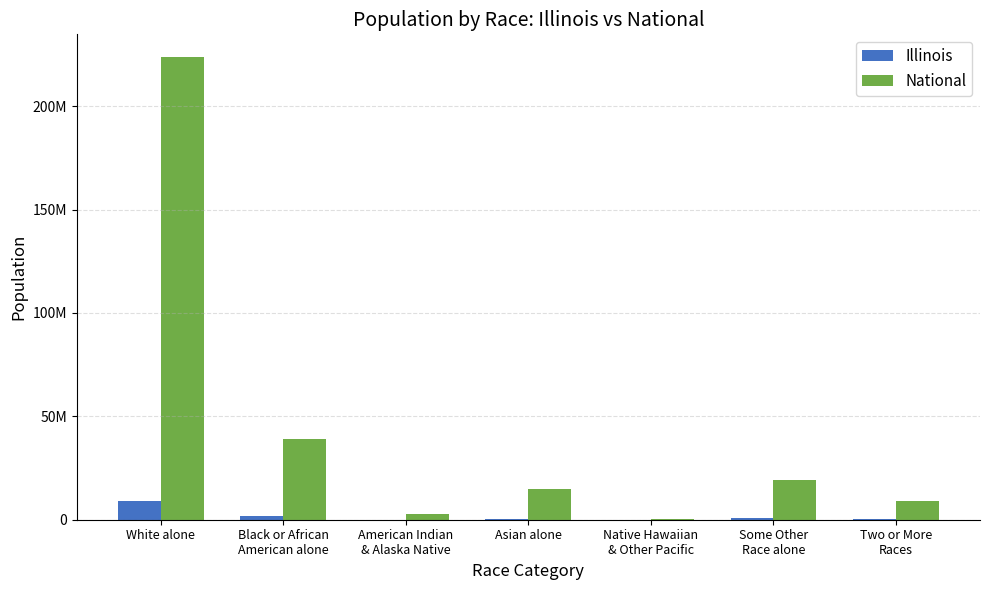

What are all the series names shown in the legend?

Illinois, National